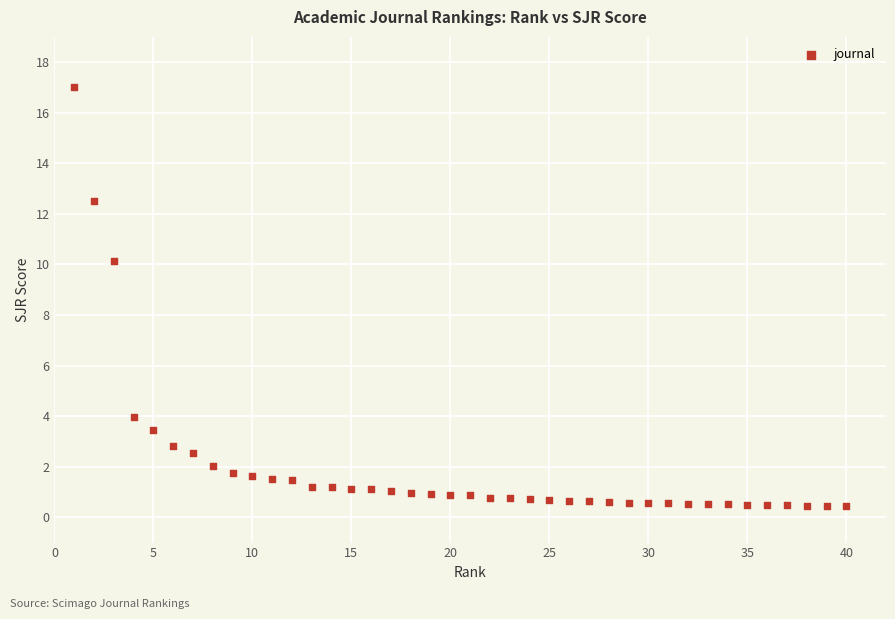

What Y value in the scatter plot is closest to 8?

10.2